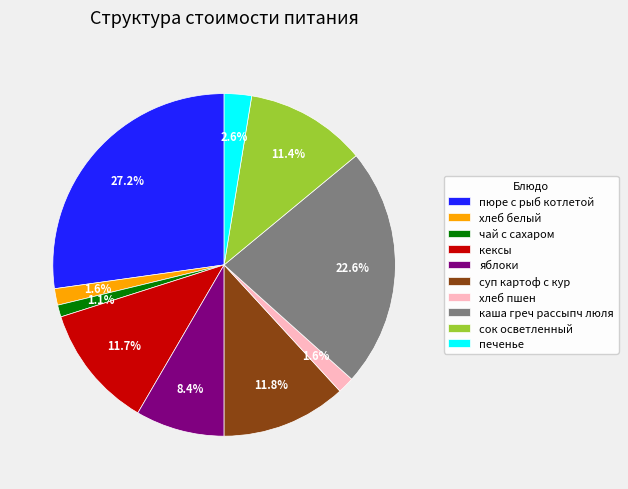

What percentage is the яблоки slice, to the nearest percent?

8%